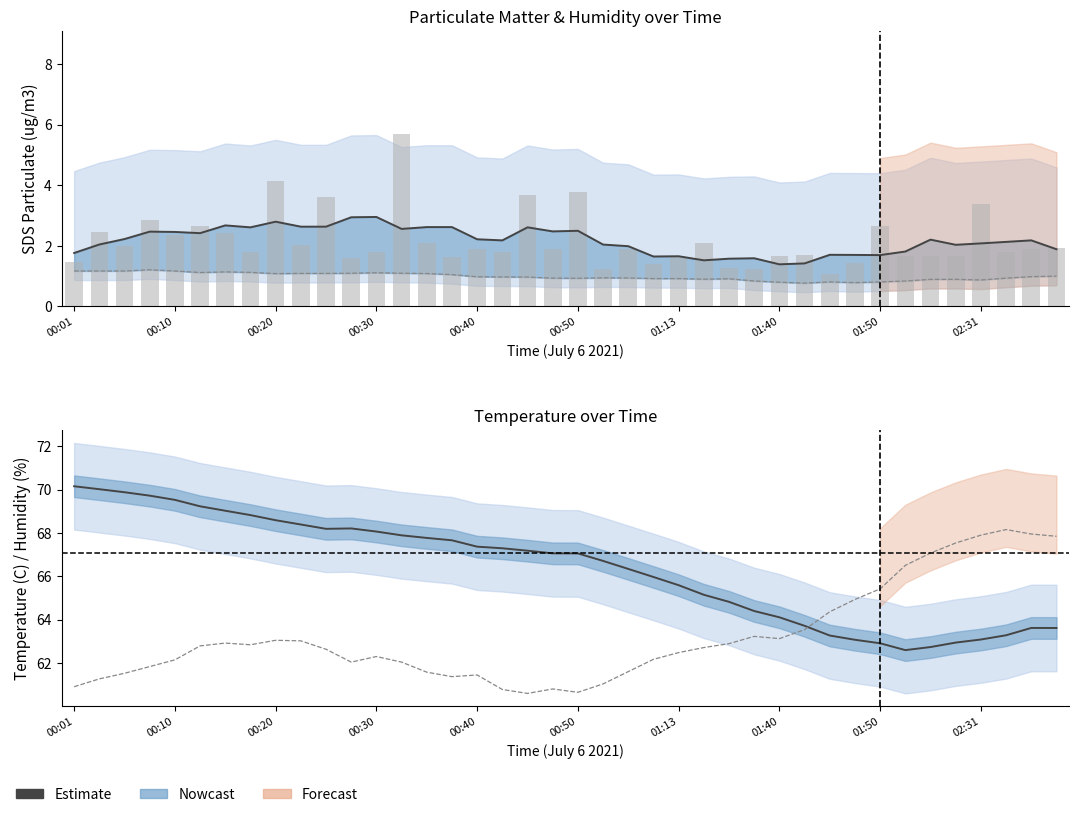

What is the difference between the second highest and minimum values in the BME280_humidity series?

7.4